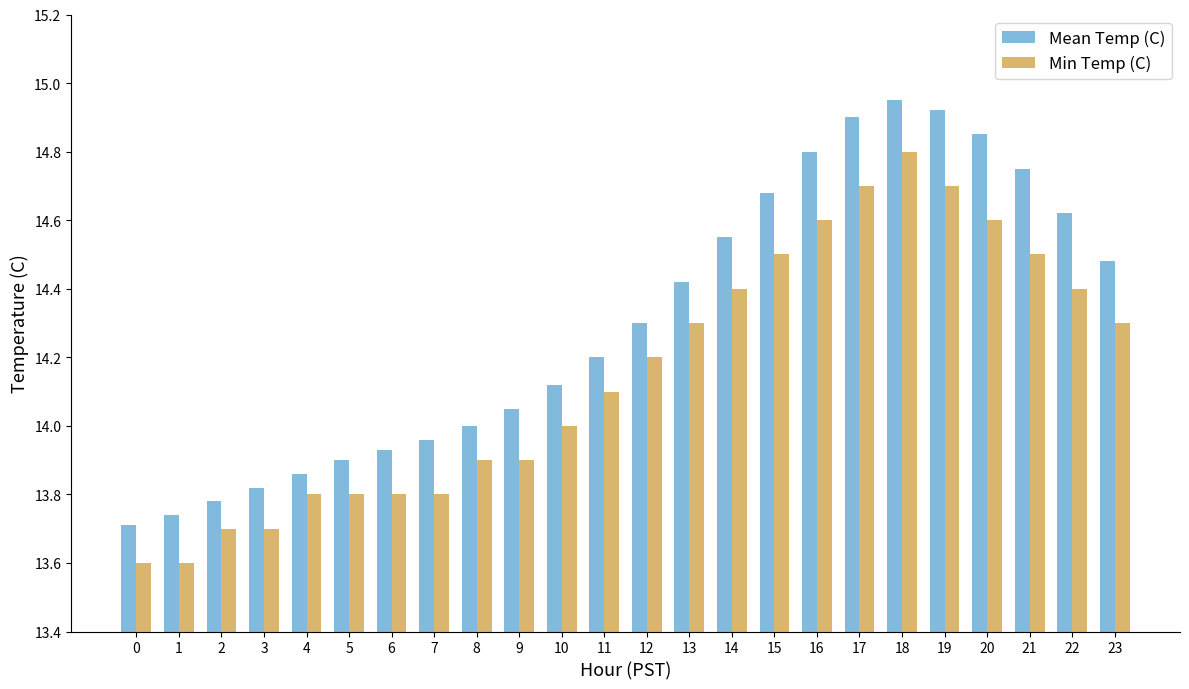

Rank the series by their average value, from highest to lowest.

Mean Temp (C), Min Temp (C)